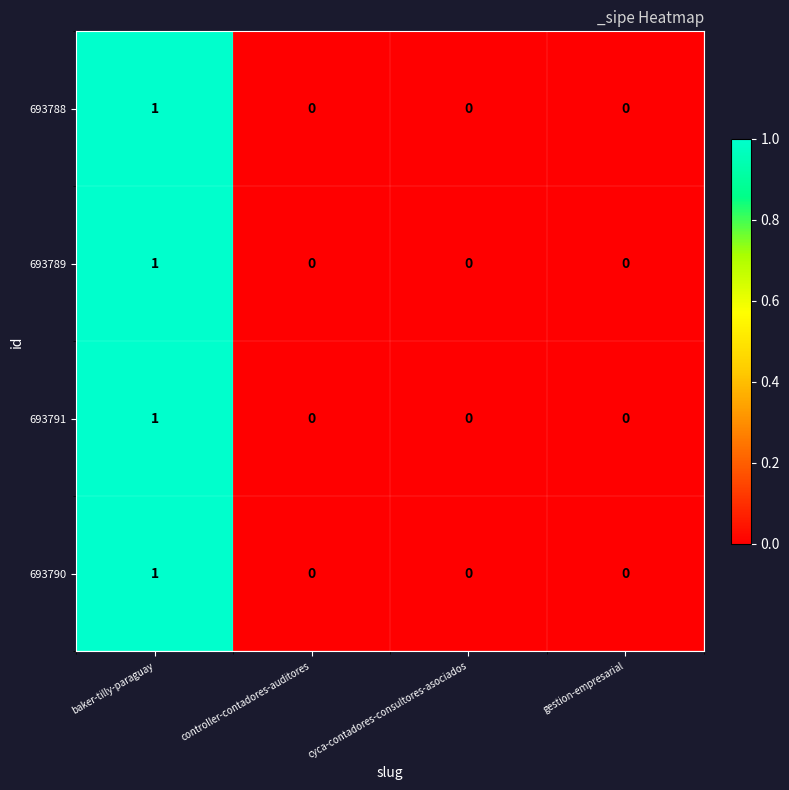

How many data points does each series have?

4